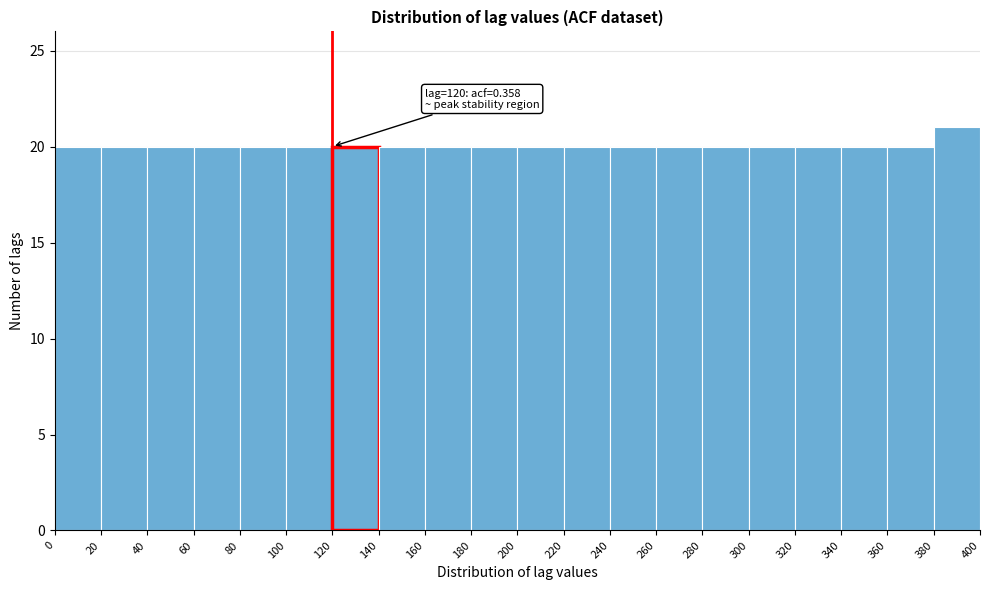

Which range on the x-axis has the tallest bar?

380 to 400